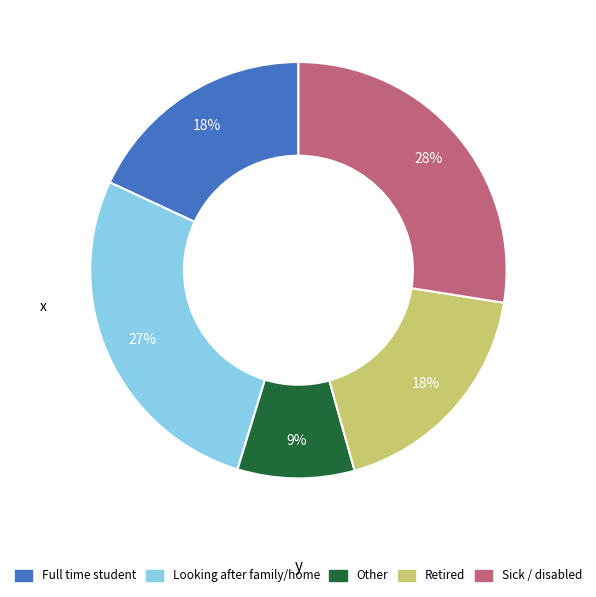

Is there any slice that represents more than half of the pie?

No